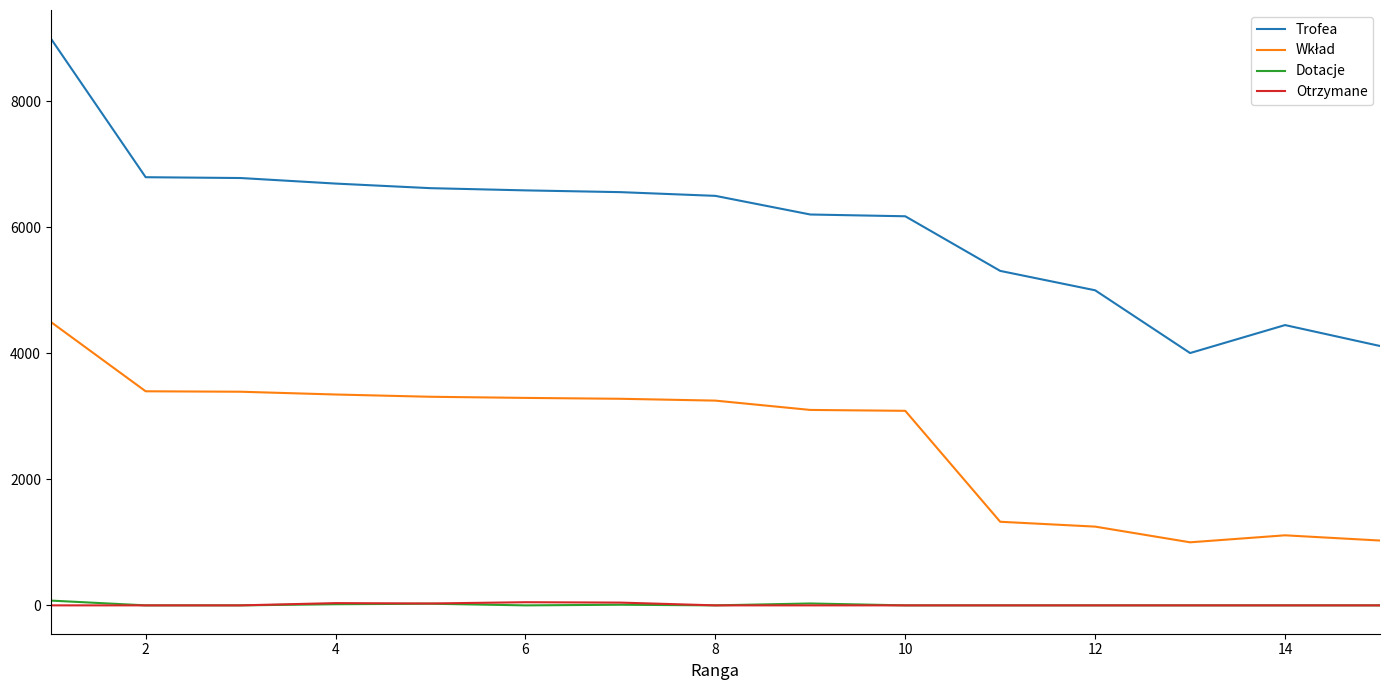

Which series has the largest total across all categories?

Trofea